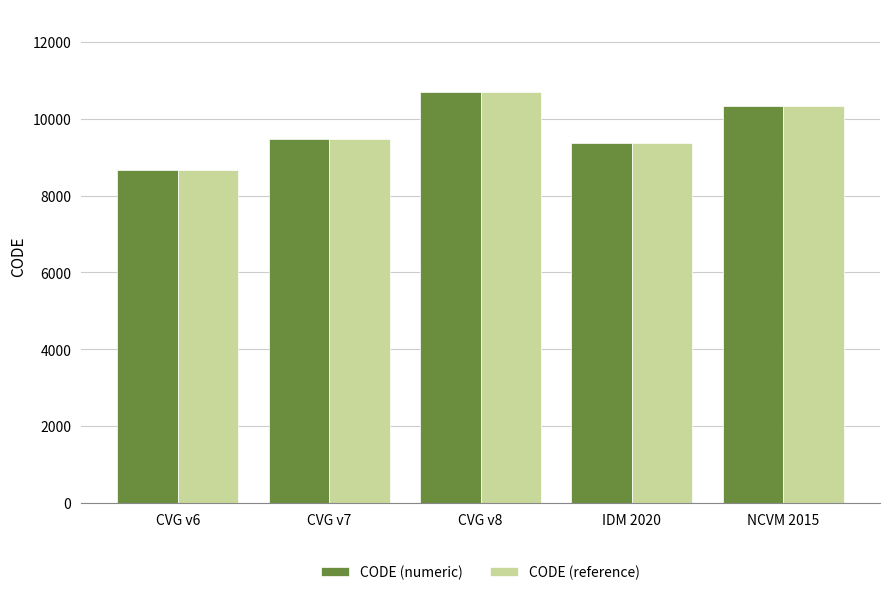

What is the greatest value displayed?

10707